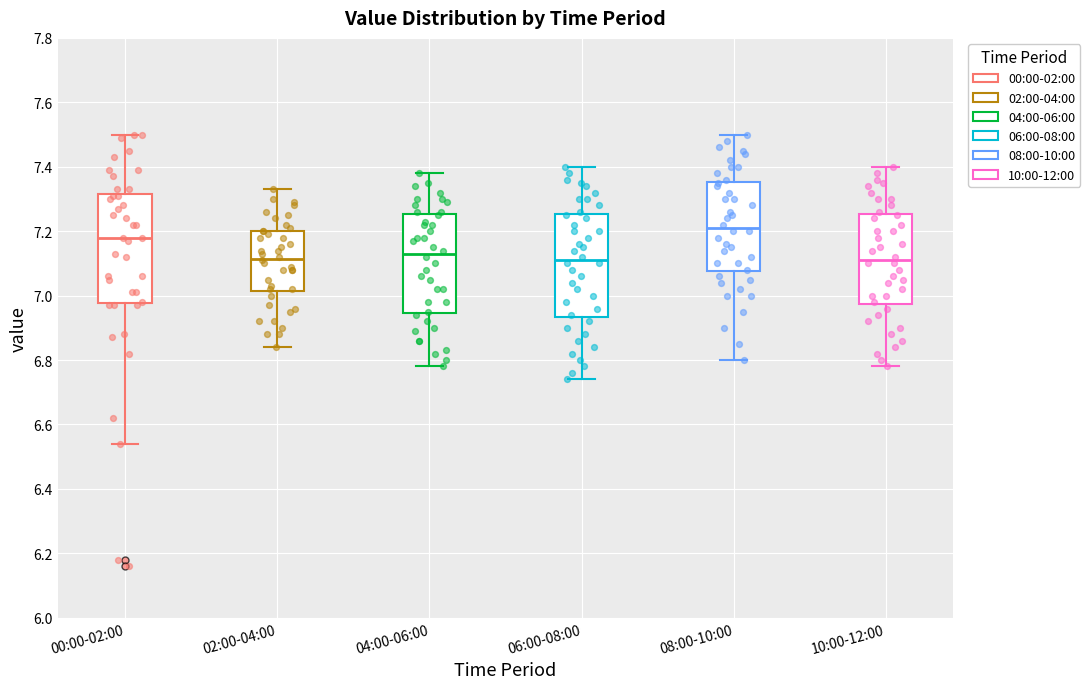

Comparing the boxes themselves (not the whiskers), which one is the tallest?

00:00-02:00